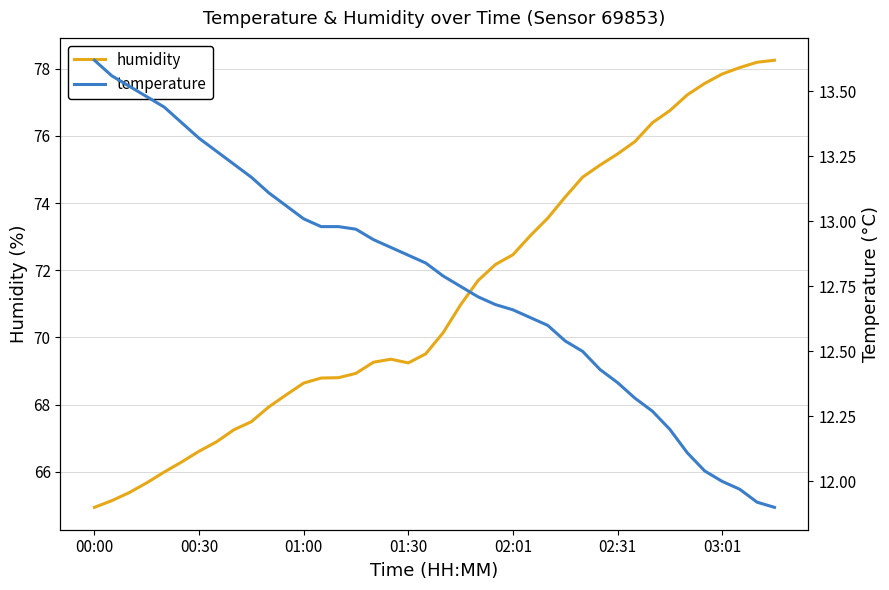

What is the lowest value of the humidity series?

64.9